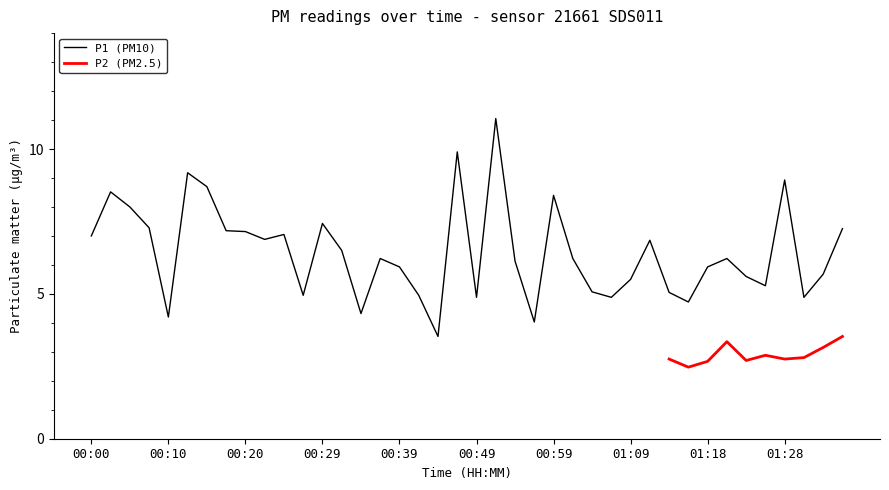

What is the ratio of the value at 00:34 to the value at 00:10?

1.0